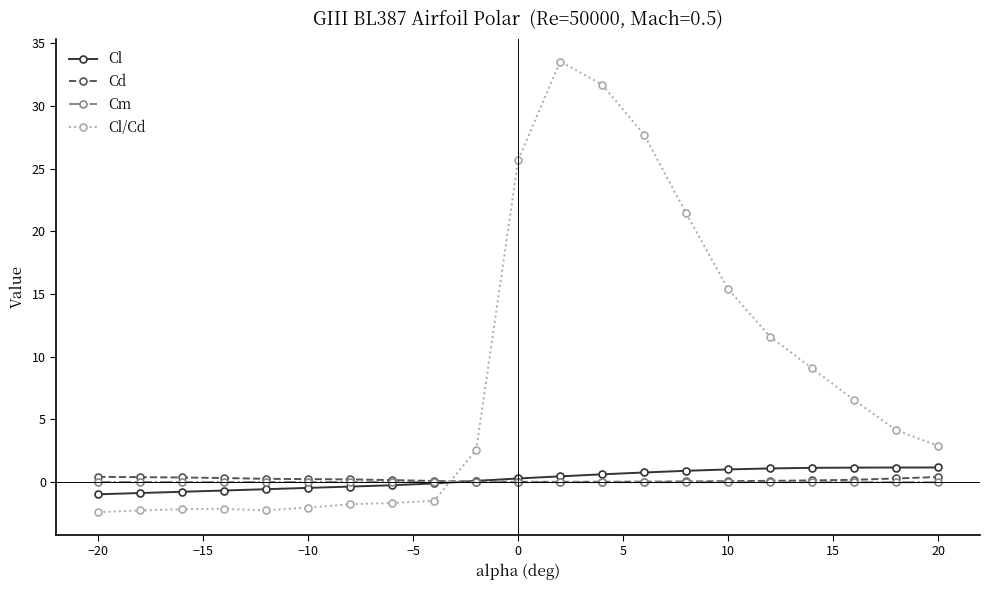

What is the value of the Cl/Cd point at the 7th from the left?

-1.8